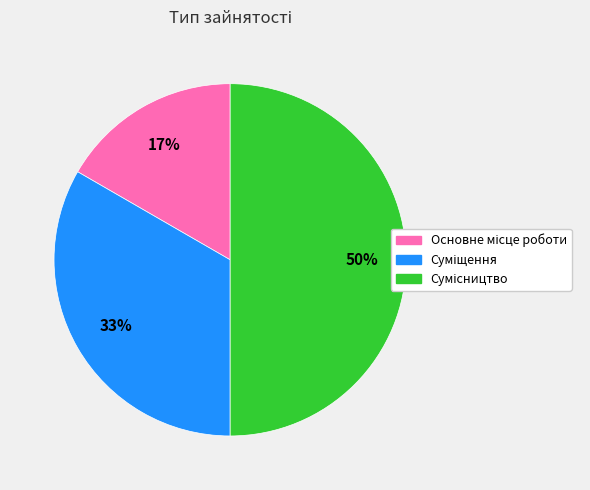

To the nearest percent, what is the average slice percentage?

33%